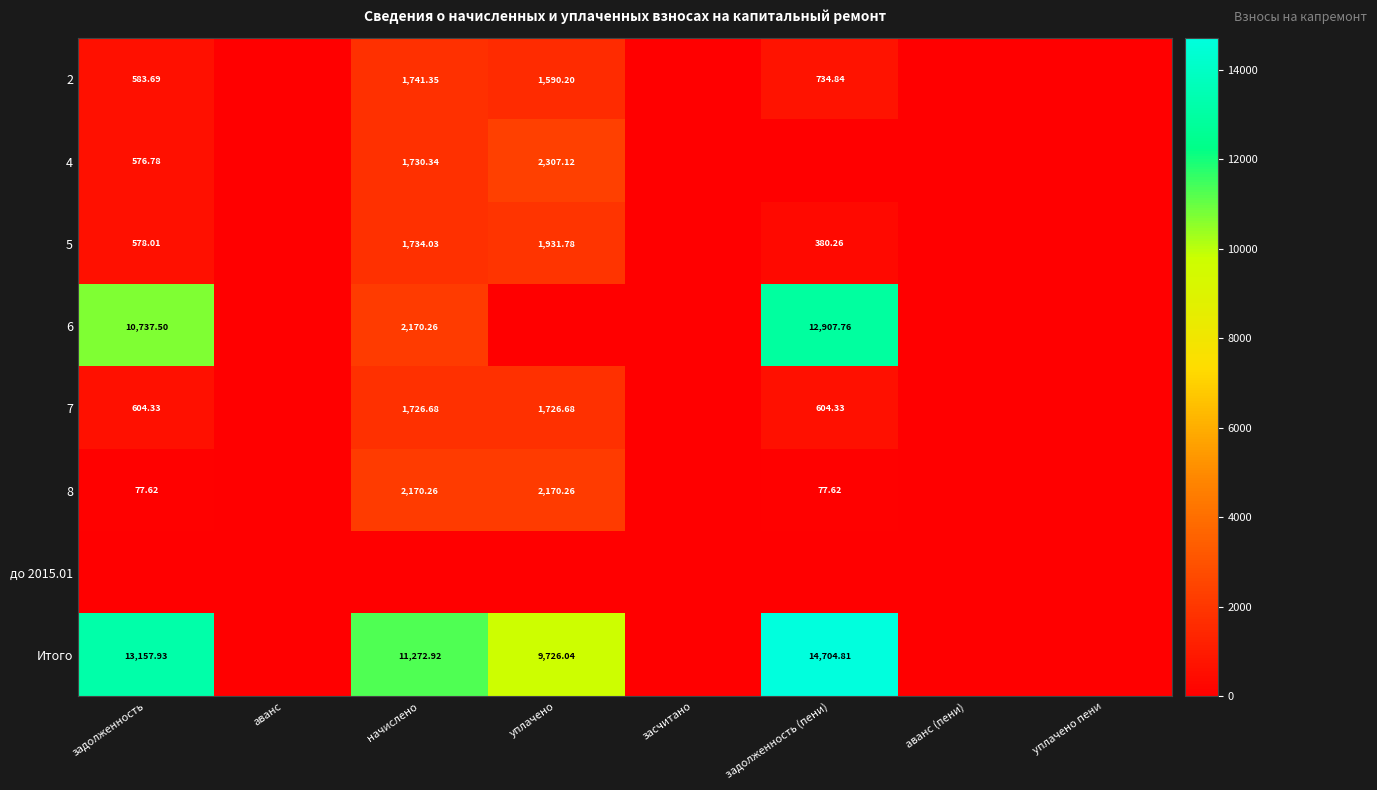

Which series changed the most between аванс and задолженность (пени)?

Итого